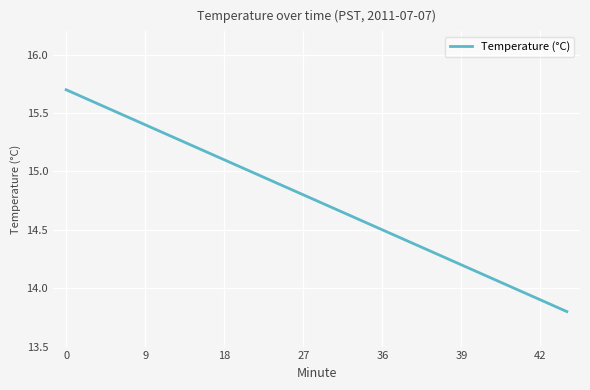

What is the difference between the maximum and minimum values?

1.9